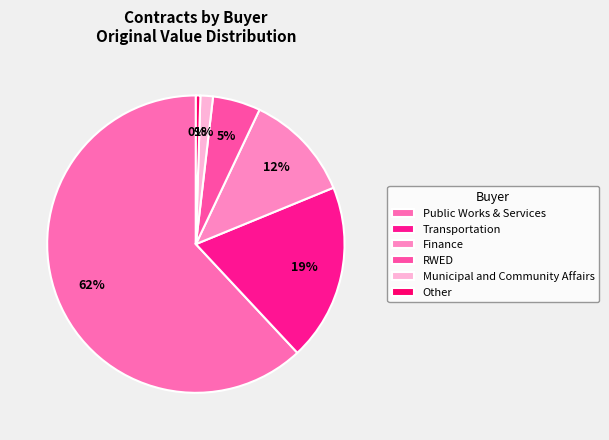

Count the number of slices in the pie.

6